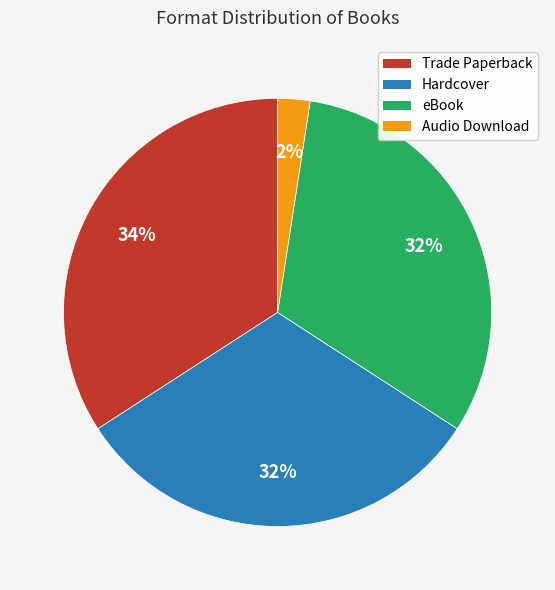

Count the number of slices in the pie.

4